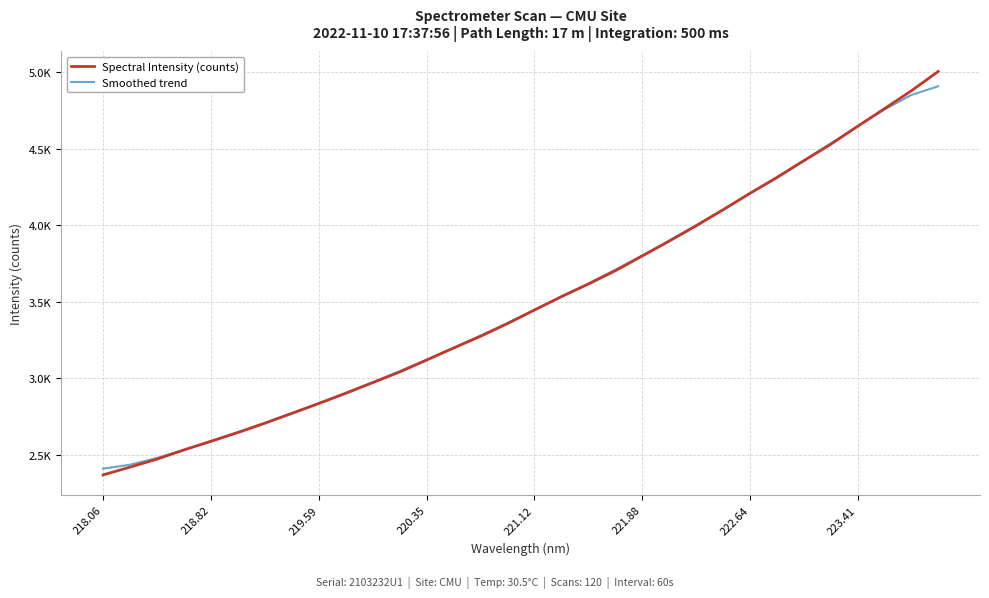

What are all the series names shown in the legend?

Spectral Intensity (counts), Smoothed trend